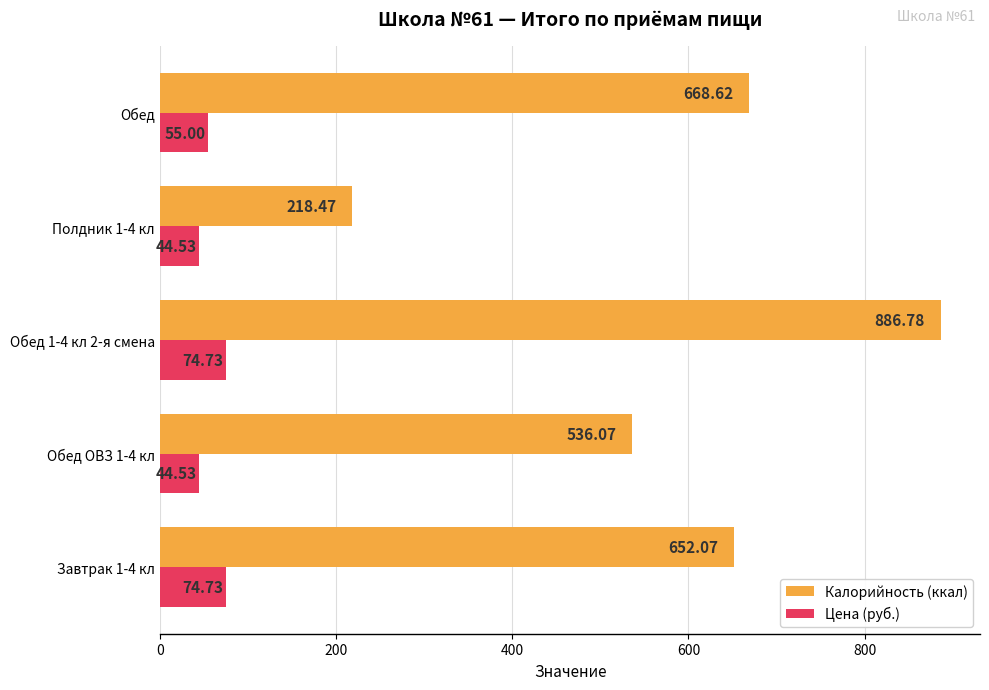

Which series has the largest range (max minus min)?

Калорийность (ккал)